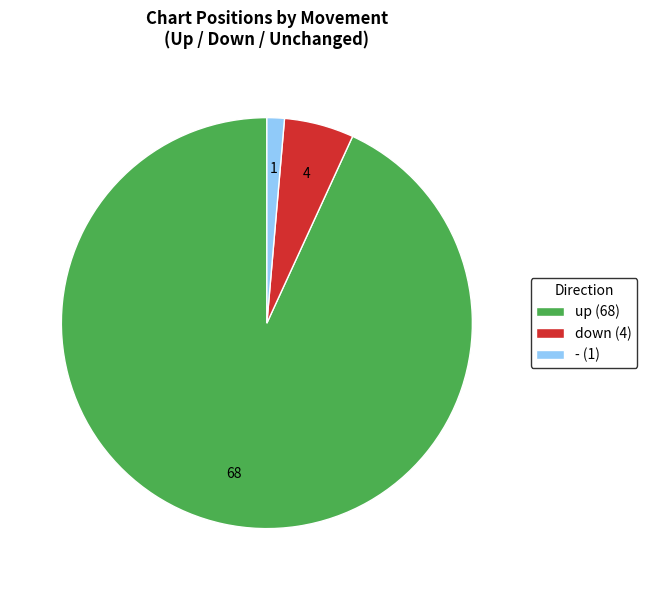

Is it true that down is 5% of the pie?

True